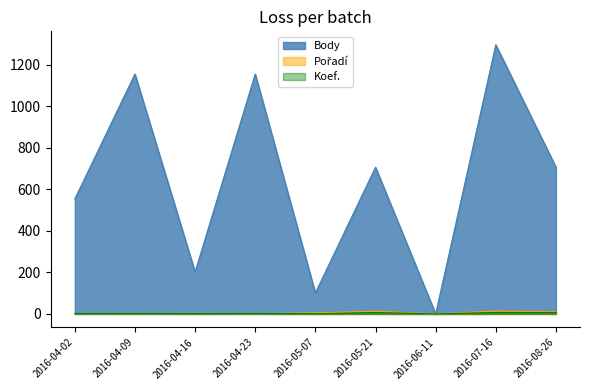

Rank the series at 2016-06-11 from highest to lowest value.

Body, Pořadí, Koef.